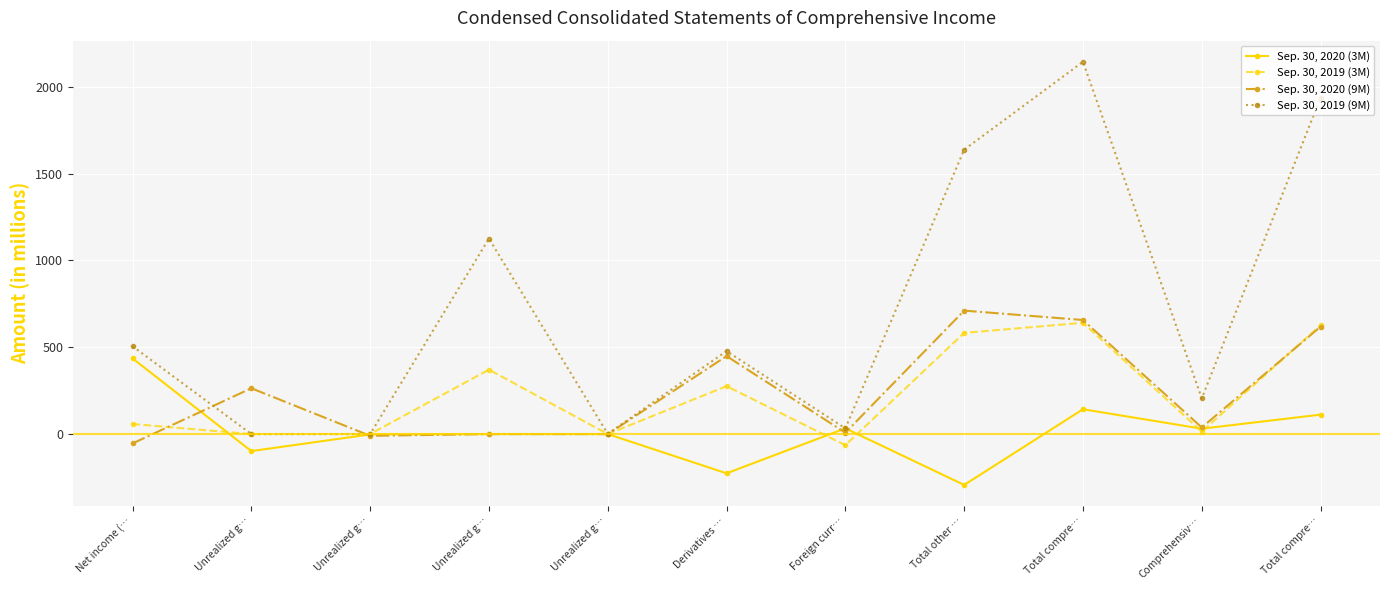

How many distinct data groups are displayed?

4